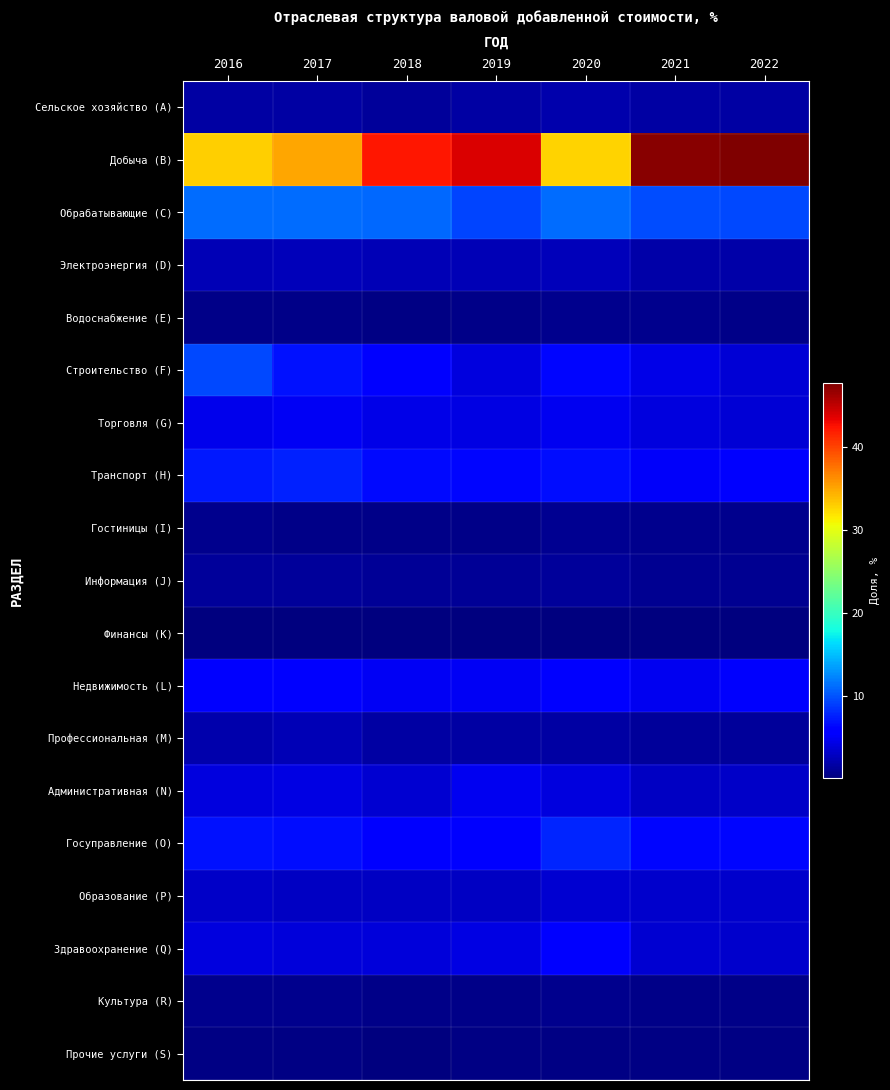

Reading right to left, extract all data points from this chart.

Сельское хозяйство (A): 2022=1.7	2021=1.6	2020=2.0	2019=1.6	2018=1.4	2017=1.6	2016=1.7
Добыча (B): 2022=47.7	2021=47.2	2020=32.8	2019=43.8	2018=42.3	2017=35.0	2016=33.0
Обрабатывающие (C): 2022=9.5	2021=9.6	2020=11.2	2019=9.3	2018=11.0	2017=11.1	2016=11.1
Электроэнергия (D): 2022=1.9	2021=1.8	2020=2.6	2019=2.4	2018=2.4	2017=2.7	2016=2.5
Водоснабжение (E): 2022=0.5	2021=0.7	2020=0.8	2019=0.5	2018=0.4	2017=0.5	2016=0.5
Строительство (F): 2022=3.7	2021=4.5	2020=6.4	2019=4.1	2018=5.6	2017=6.8	2016=9.5
Торговля (G): 2022=3.8	2021=4.1	2020=4.8	2019=4.3	2018=4.5	2017=5.1	2016=4.7
Транспорт (H): 2022=5.8	2021=5.2	2020=6.7	2019=6.4	2018=6.6	2017=7.6	2016=7.2
Гостиницы (I): 2022=0.7	2021=0.7	2020=0.9	2019=0.6	2018=0.6	2017=0.6	2016=0.7
Информация (J): 2022=0.9	2021=1.0	2020=1.3	2019=1.1	2018=1.1	2017=1.4	2016=1.4
Финансы (K): 2022=0.1	2021=0.1	2020=0.2	2019=0.1	2018=0.1	2017=0.1	2016=0.2
Недвижимость (L): 2022=5.4	2021=4.8	2020=6.1	2019=5.1	2018=5.1	2017=6.1	2016=6.2
Профессиональная (M): 2022=1.4	2021=1.4	2020=1.7	2019=1.6	2018=1.6	2017=2.4	2016=2.1
Административная (N): 2022=3.1	2021=3.0	2020=4.1	2019=4.9	2018=3.5	2017=4.3	2016=4.1
Госуправление (O): 2022=6.3	2021=6.4	2020=7.8	2019=6.1	2018=6.0	2017=6.7	2016=6.8
Образование (P): 2022=3.3	2021=3.4	2020=3.6	2019=3.0	2018=3.0	2017=3.0	2016=3.1
Здравоохранение (Q): 2022=3.3	2021=3.6	2020=5.9	2019=4.2	2018=4.0	2017=4.0	2016=4.1
Культура (R): 2022=0.6	2021=0.6	2020=0.7	2019=0.6	2018=0.6	2017=0.7	2016=0.7
Прочие услуги (S): 2022=0.3	2021=0.3	2020=0.4	2019=0.3	2018=0.2	2017=0.3	2016=0.4